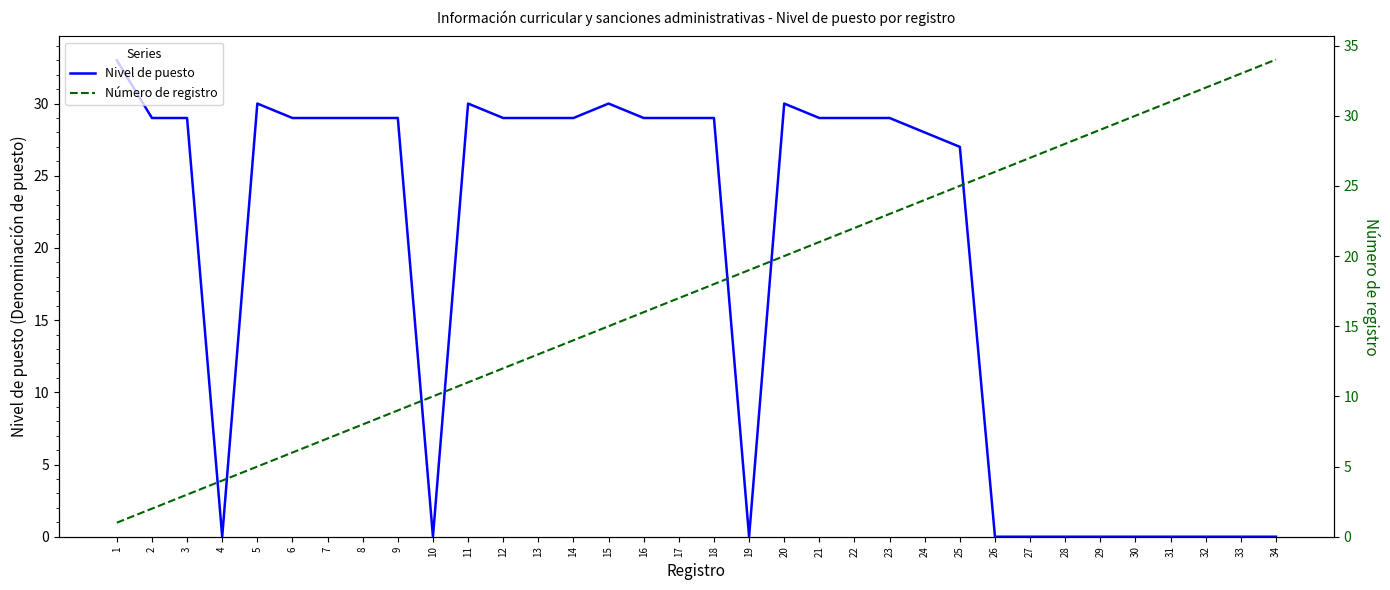

What is the value of the Nivel de puesto point at the 20th from the left?

30